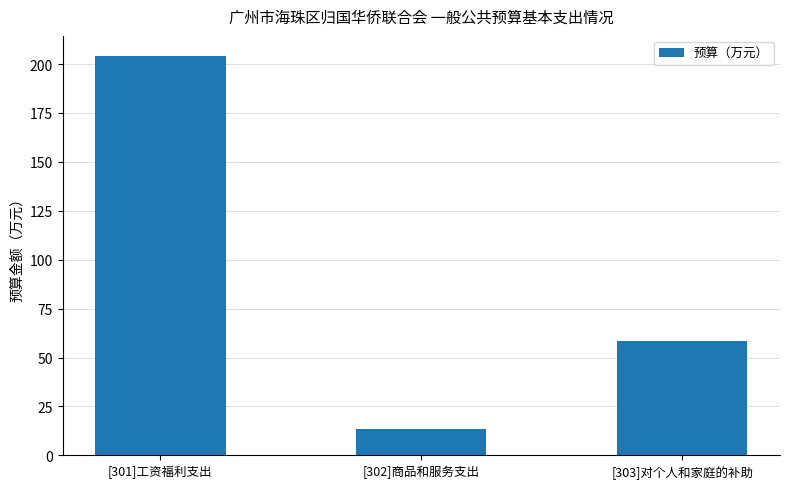

What is the change in value from [301]工资福利支出 to [302]商品和服务支出?

-190.9